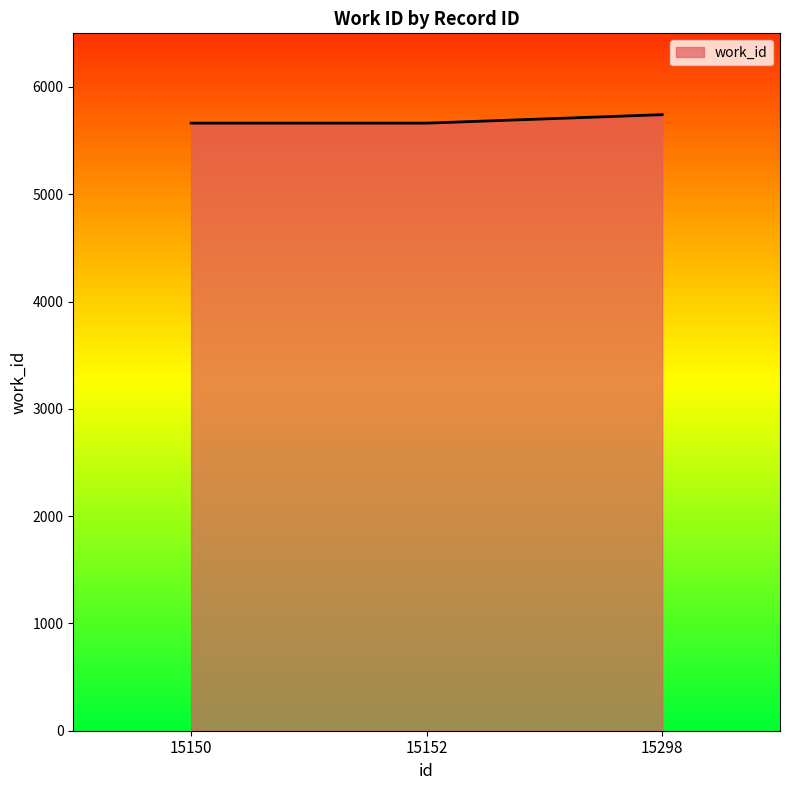

Which label corresponds to the largest value in the chart?

15298